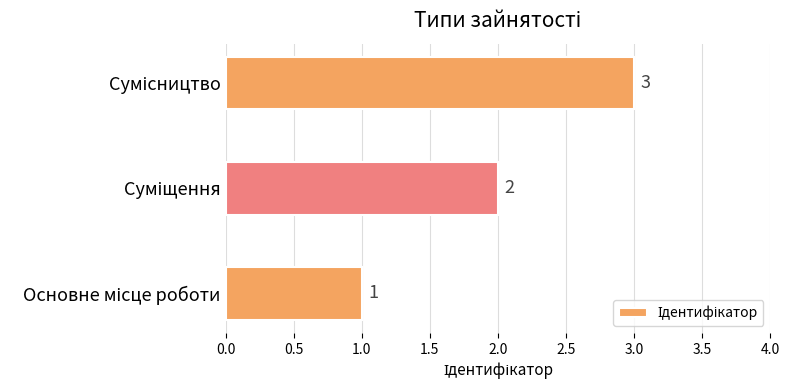

What is the sum of all values?

6